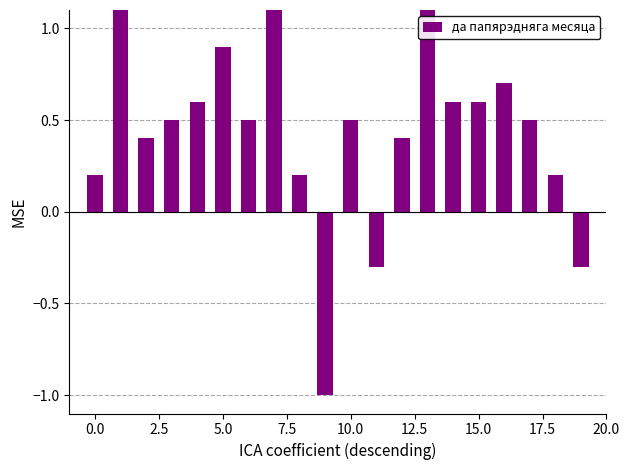

What is the minimum value shown in the chart?

-1.0